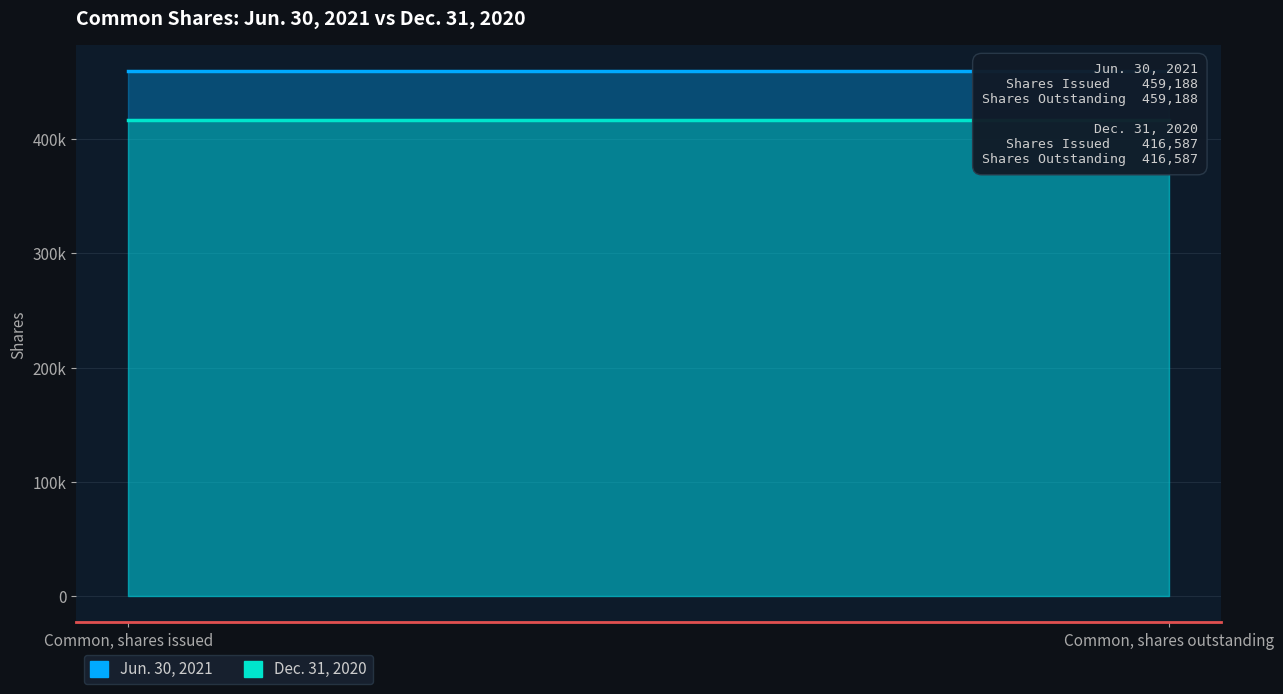

At how many categories does at least one series exceed 448854?

2